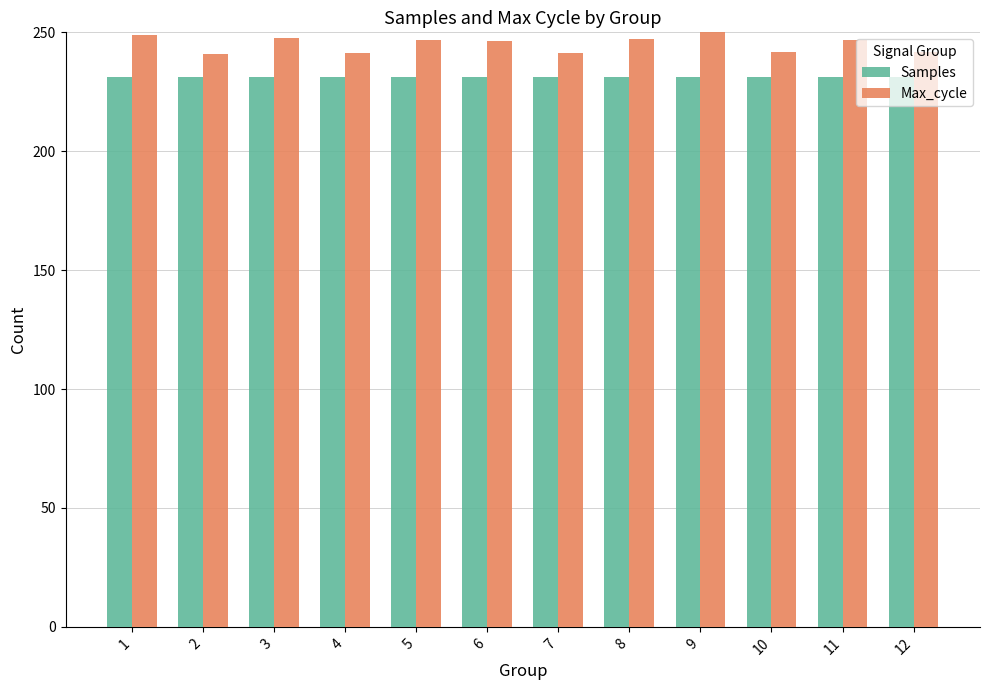

What is the value of the Max_cycle bar at the 11th from the left?

246.7